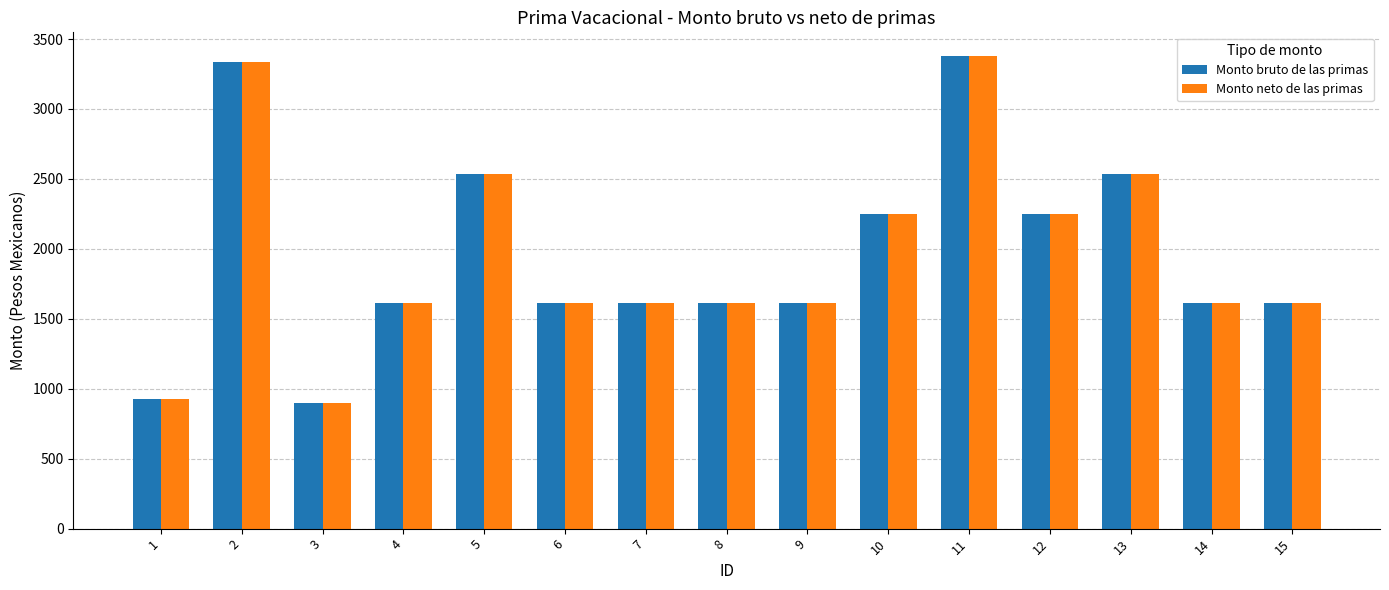

What is the greatest value displayed?

3379.1